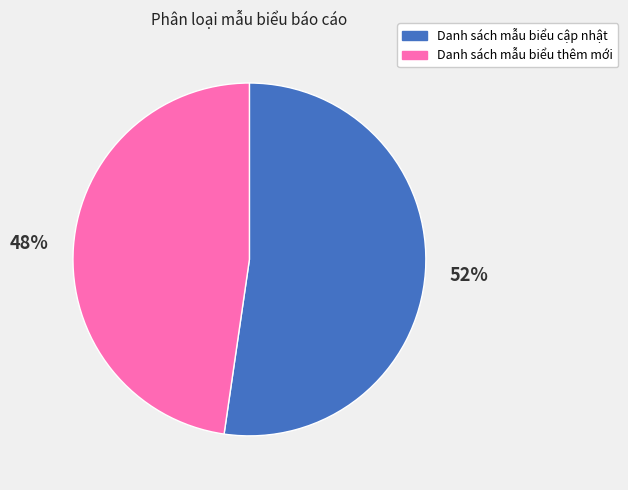

To the nearest percent, what is the average slice percentage?

50%